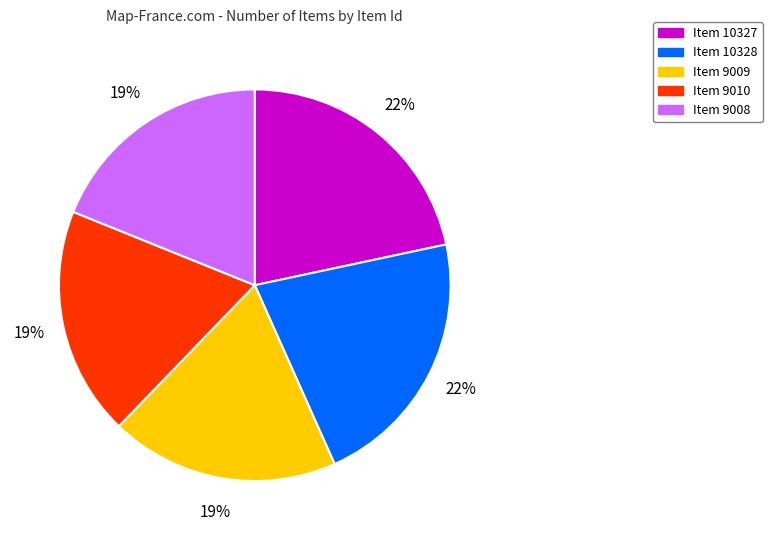

Combined, do Item 9009 and Item 10327 account for over 50%?

No